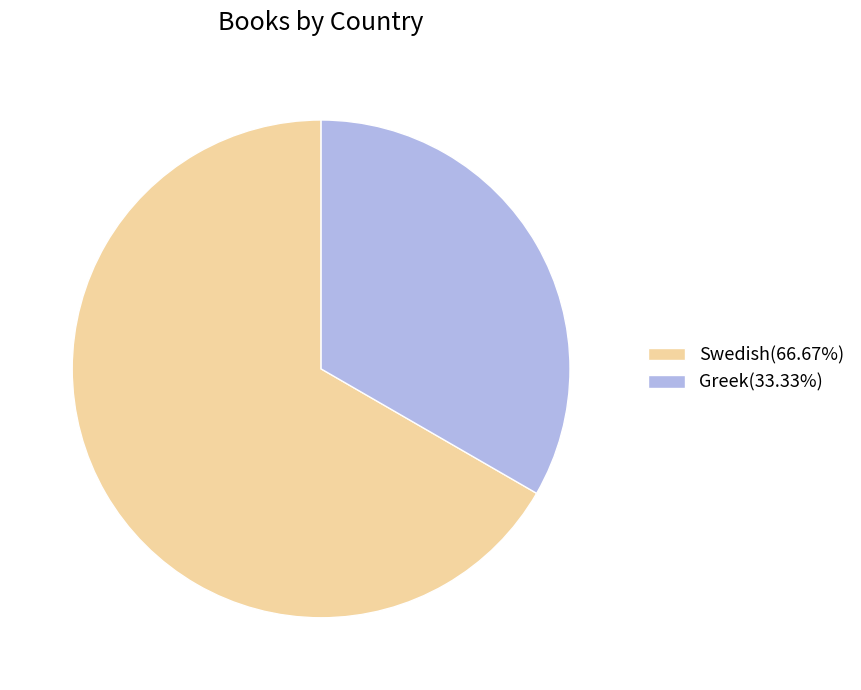

Is the sum of Swedish(66.67%) and Greek(33.33%) greater than half?

Yes